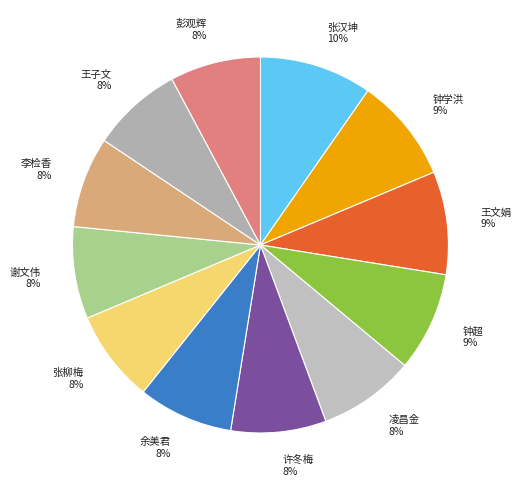

To the nearest percent, what portion does 谢文伟 represent?

8%